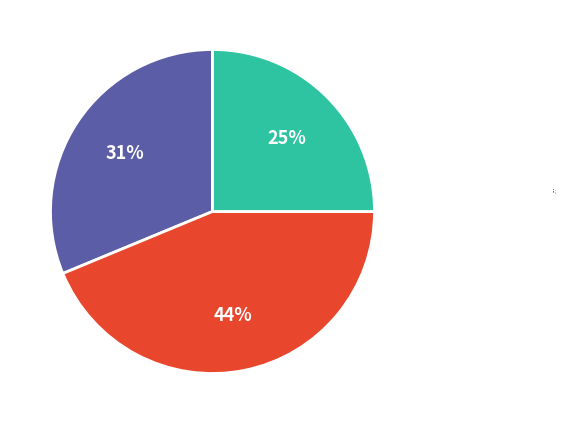

Which slice is the largest?

7